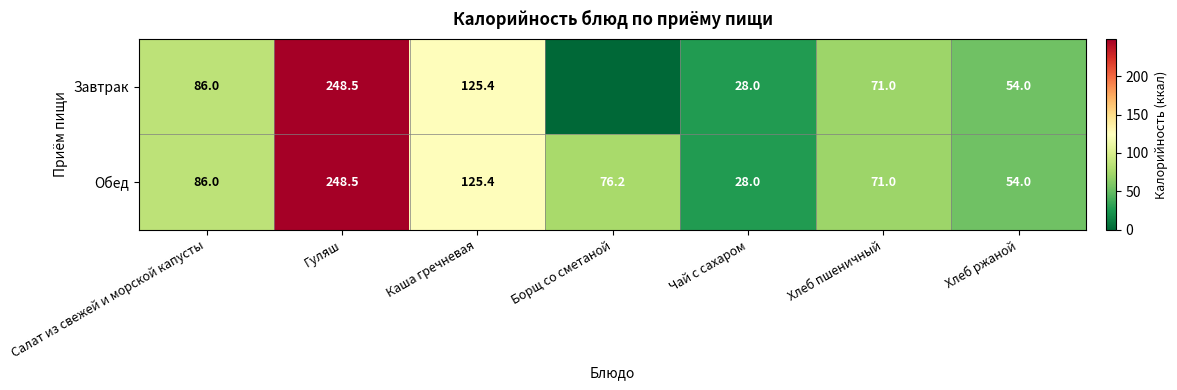

List the labels in order of Обед value, smallest first.

Чай с сахаром, Хлеб ржаной, Хлеб пшеничный, Борщ со сметаной, Салат из свежей и морской капусты, Каша гречневая, Гуляш